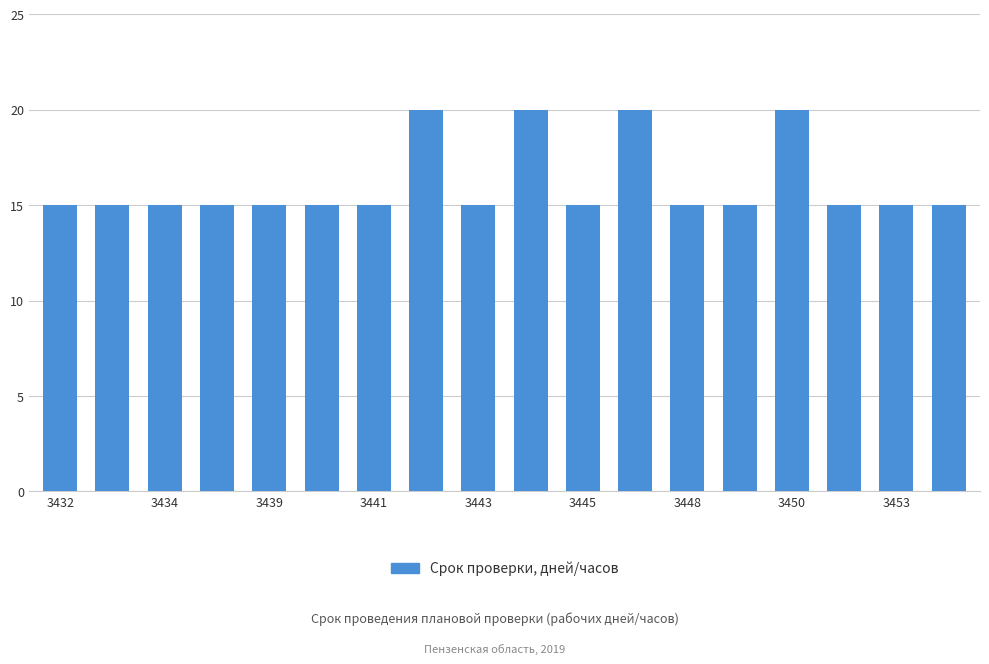

What is the greatest value displayed?

20